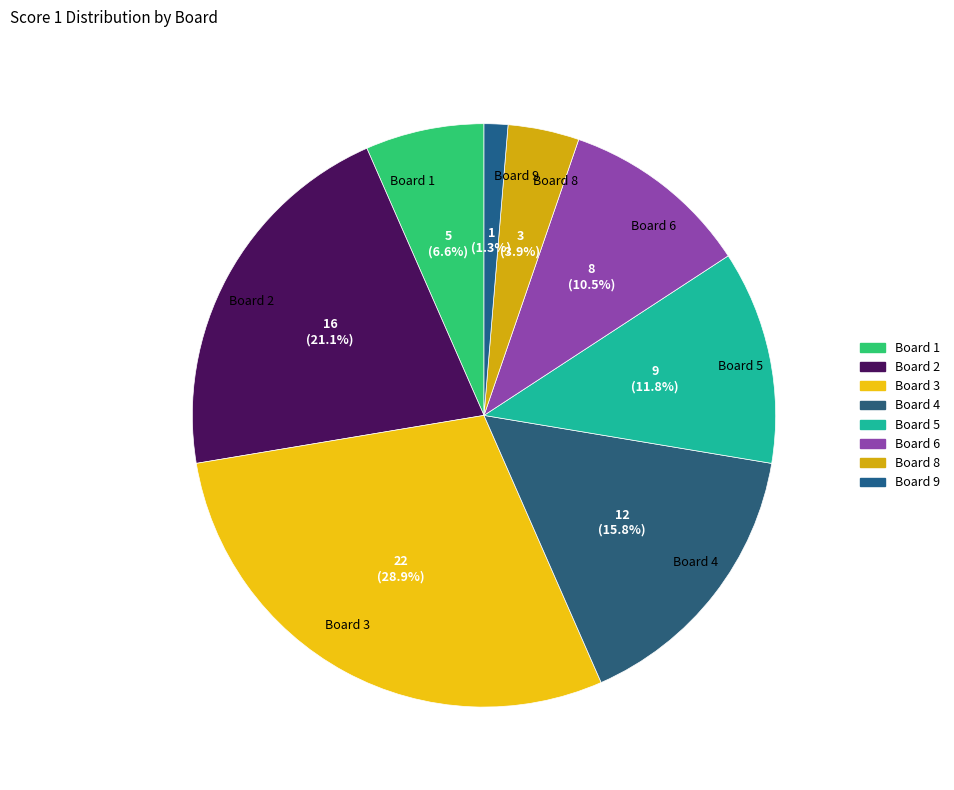

What is the largest slice in the pie chart?

Board 3